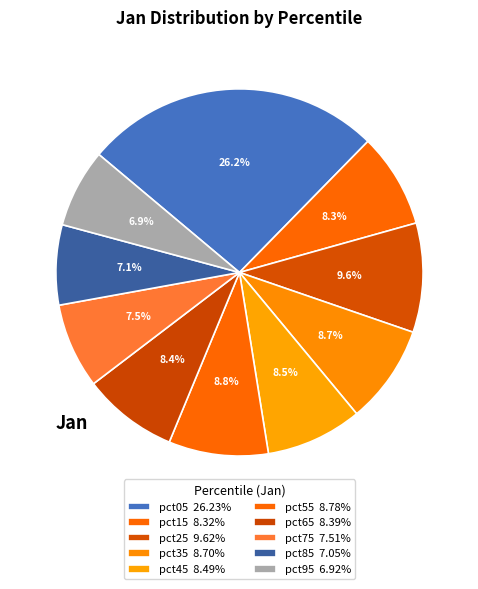

Which category has the smallest portion of the pie?

pct95